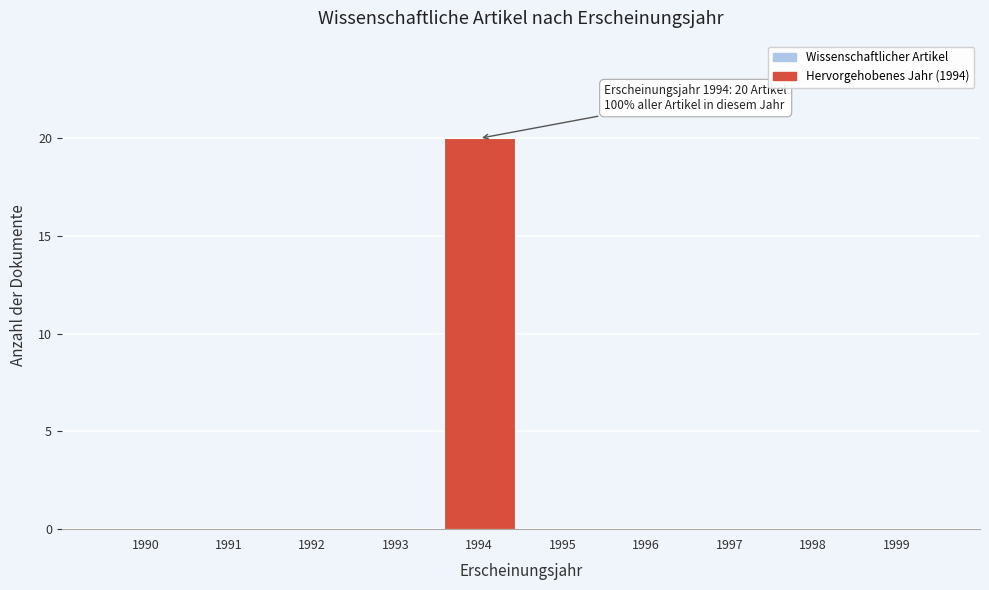

Reading left to right, extract all data points from this chart.

1990=0	1991=0	1992=0	1993=0	1994=20	1995=0	1996=0	1997=0	1998=0	1999=0